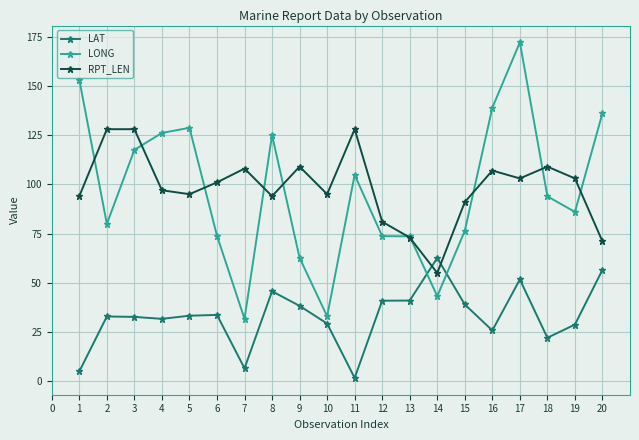

Is the value of RPT_LEN at 4 greater than the value of LAT at 6?

Yes